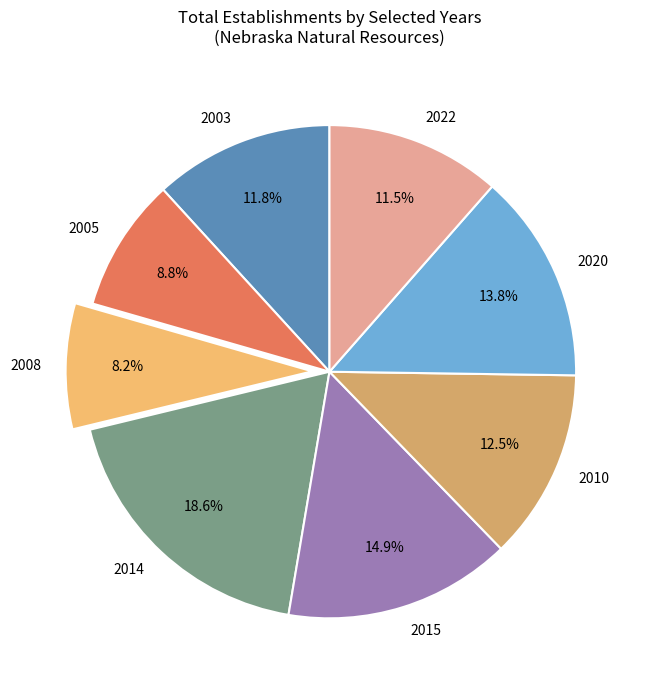

Which has a higher value, 2010 or 2022?

2010